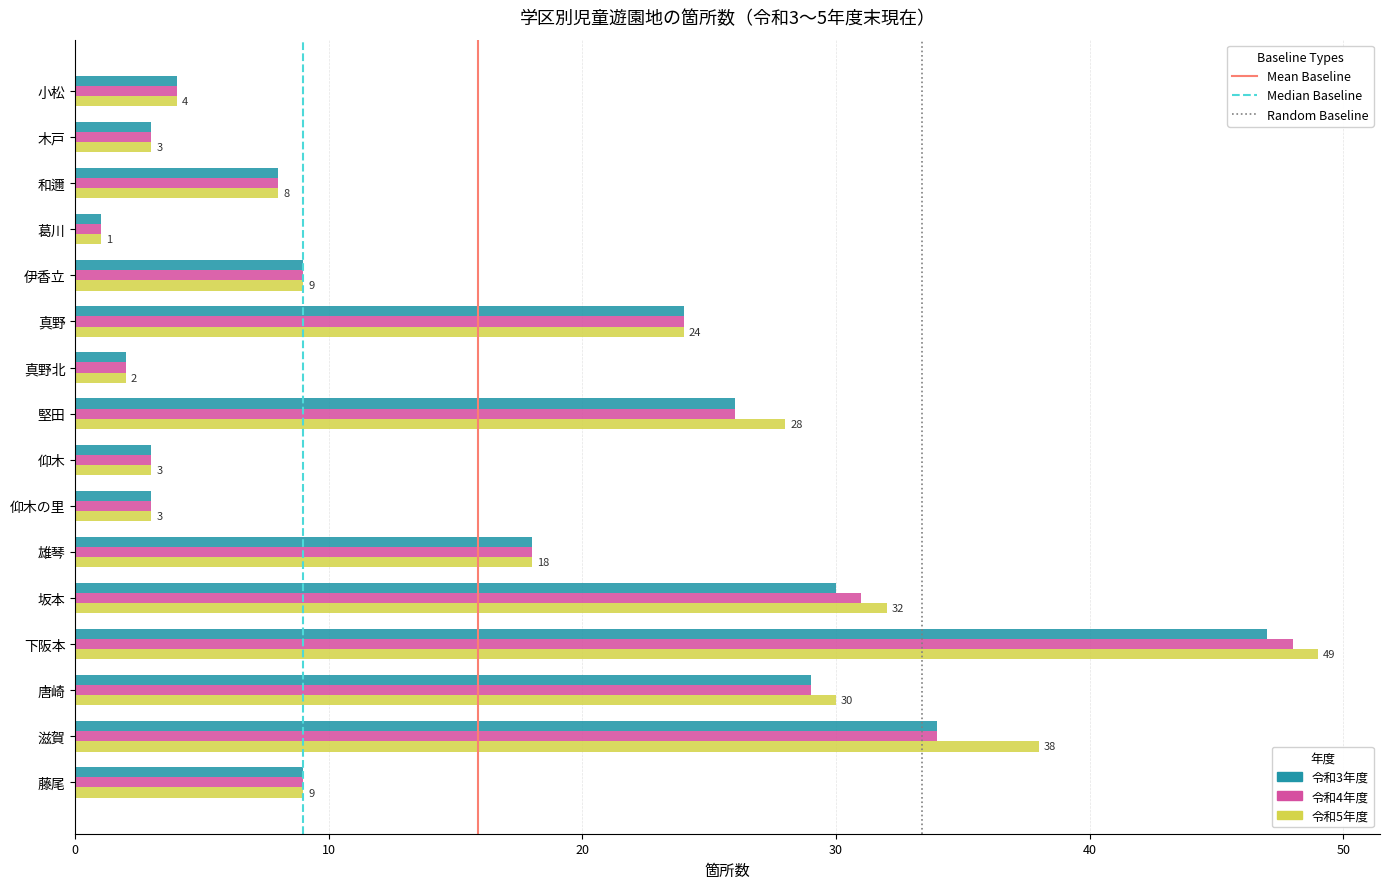

What is the greatest value displayed?

49